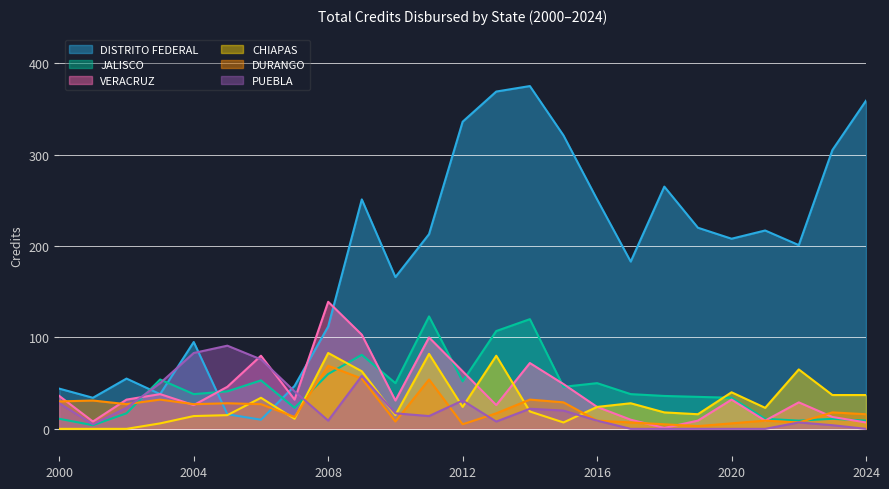

What is the approximate value of DISTRITO FEDERAL at 2022, to the nearest 5?

200